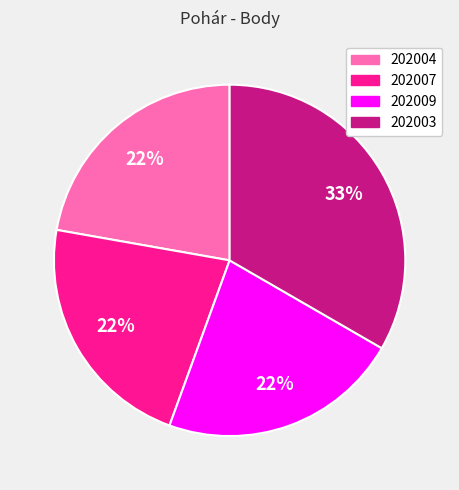

Does 202009 represent more than half of the total?

No